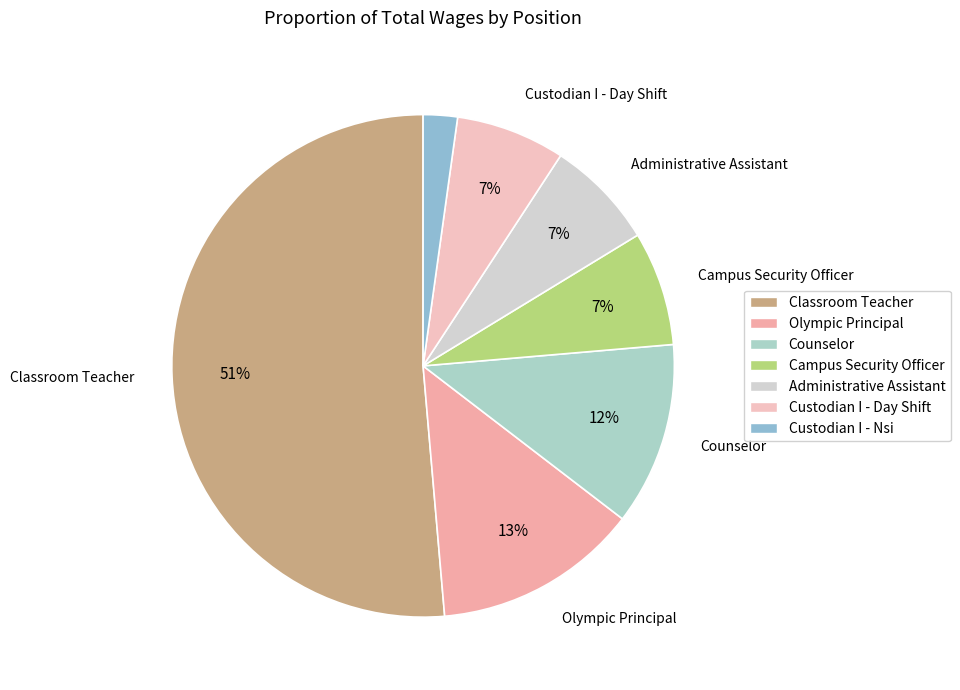

How many segments does this pie chart have?

7